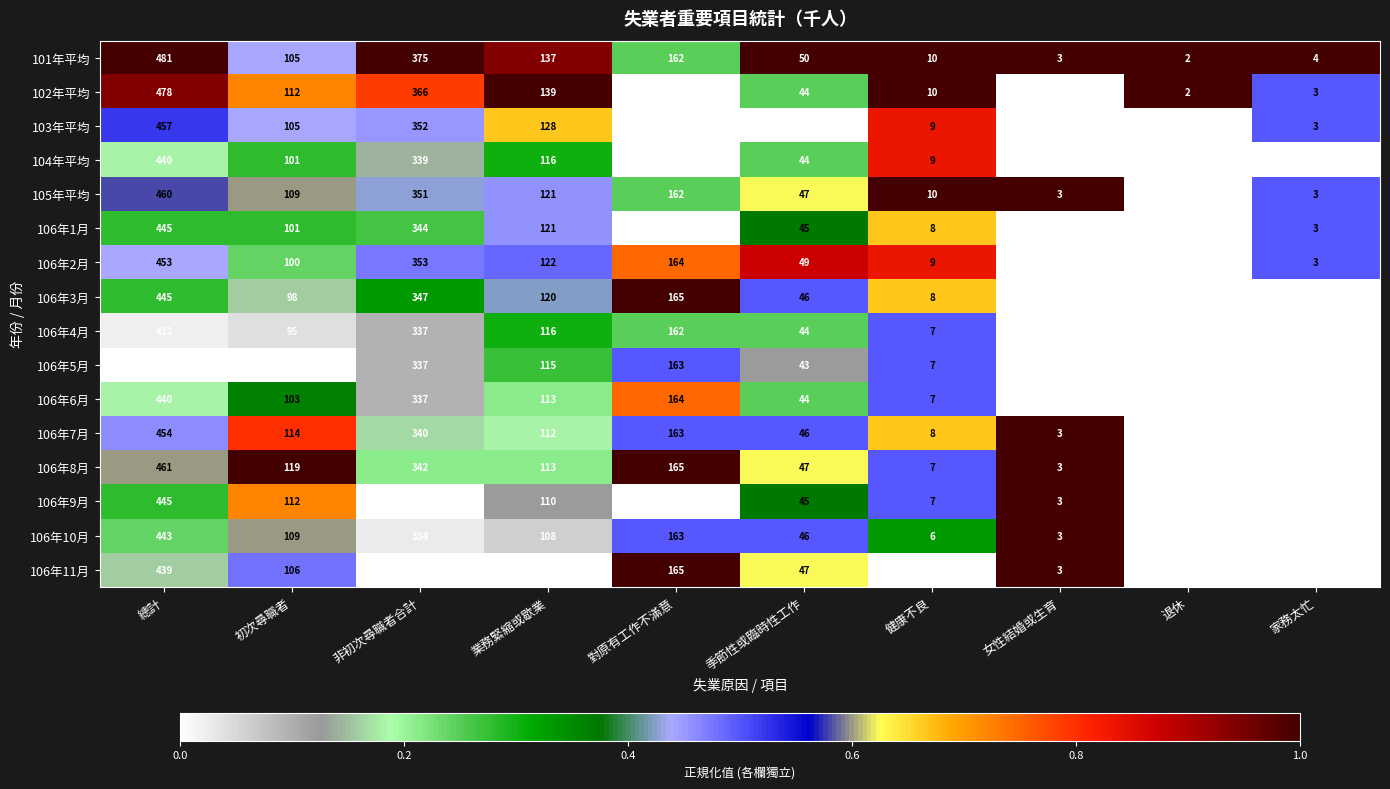

Which series has the largest range (max minus min)?

101年平均